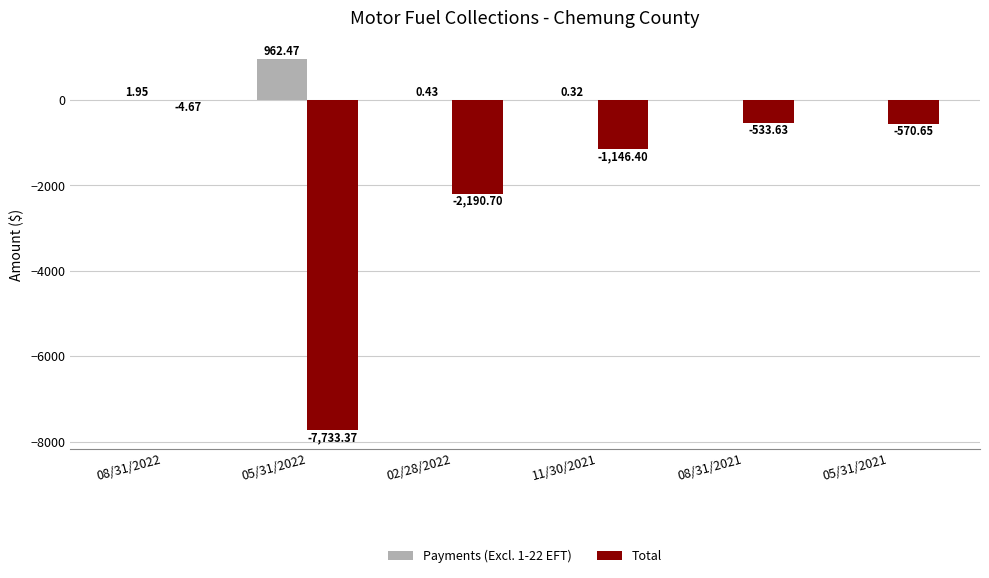

How many values in Payments (Excl. 1-22 EFT) are above zero?

4